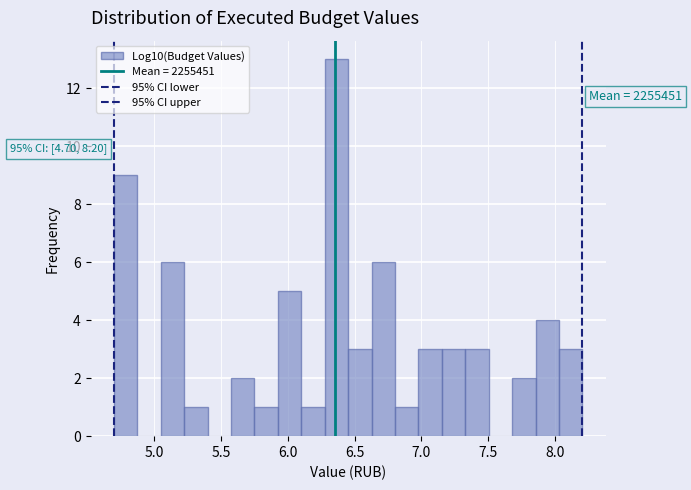

Read against the x-axis, roughly where is the centre of the tallest bar?

6.35